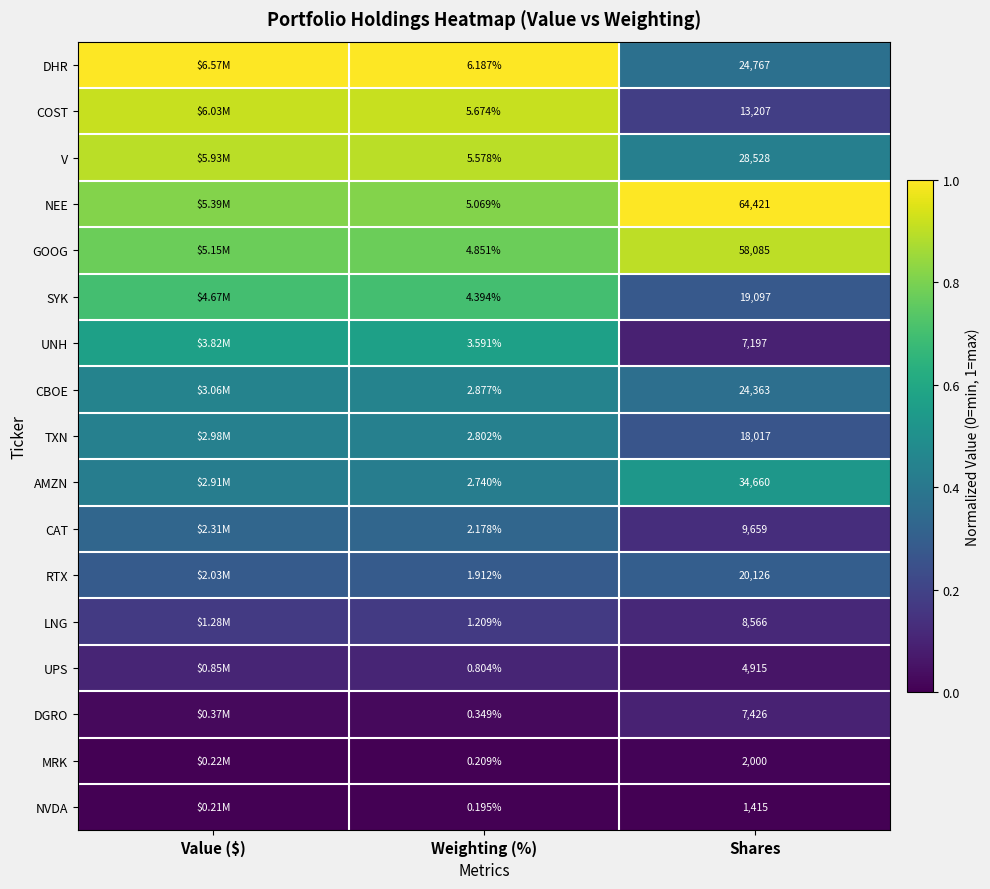

Which has a higher value, Shares or Weighting (%)?

Weighting (%)